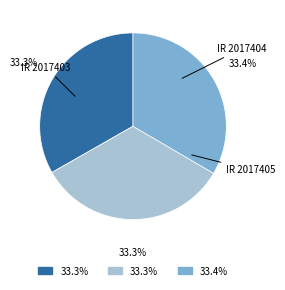

Is there a majority slice in this chart?

No